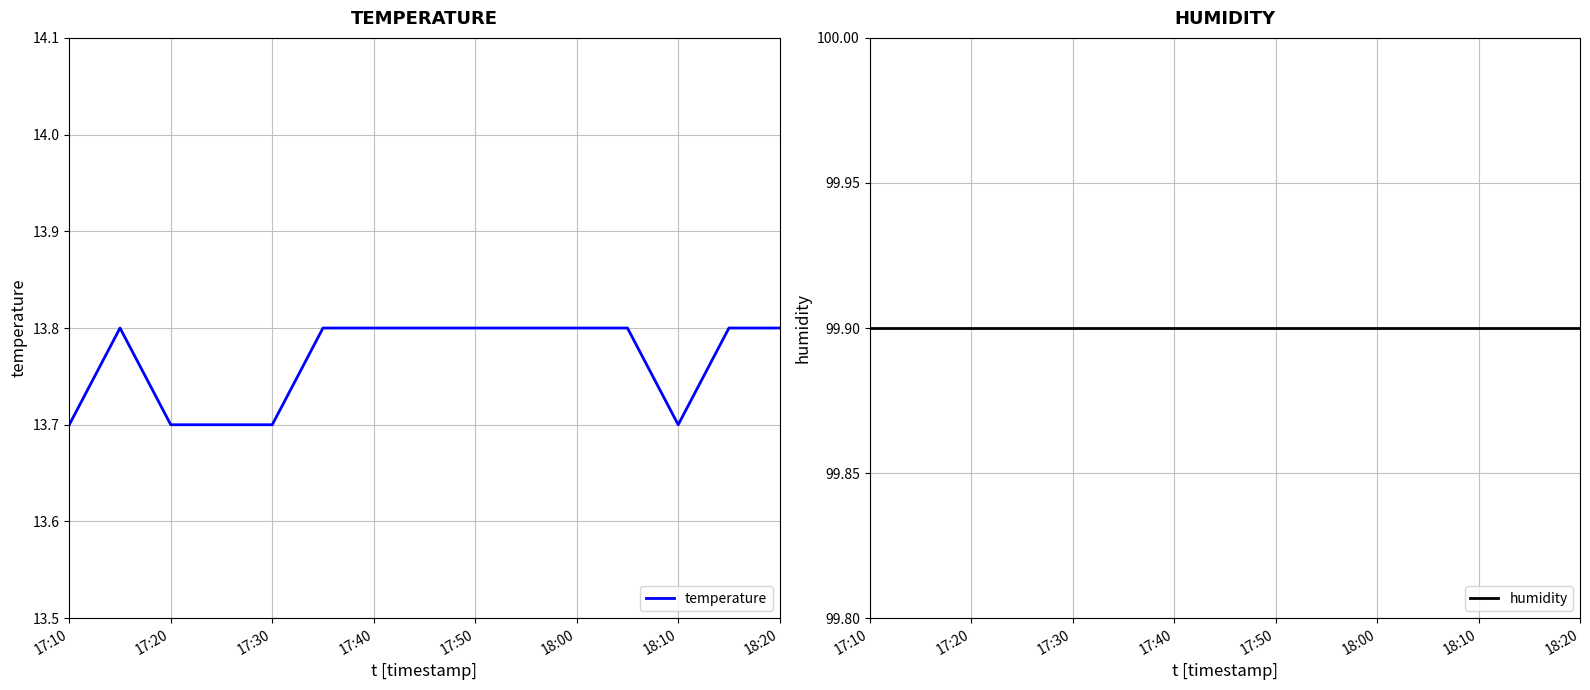

What is the label of the 13th point from the right?

17:20